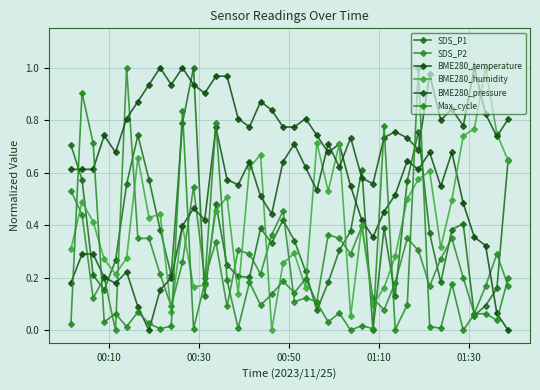

How many series are shown in this chart?

6